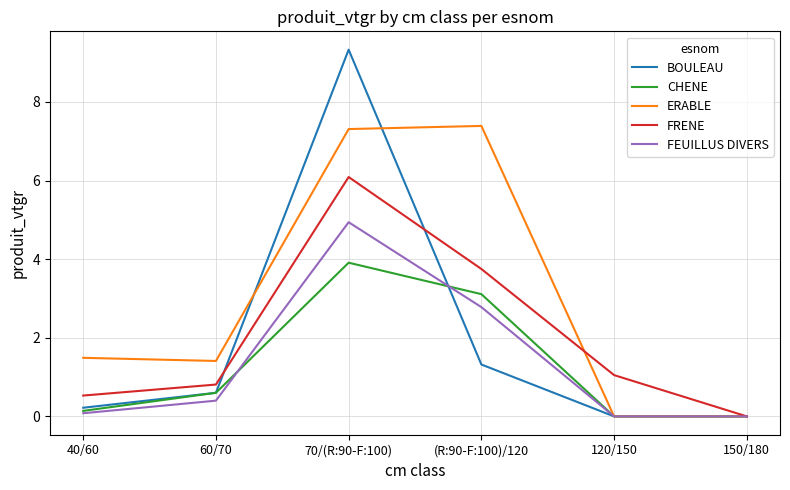

Reading right to left, what are all the values shown in this chart?

BOULEAU: 0.0	0.0	1.3	9.3	0.6	0.2
CHENE: 0.0	0.0	3.1	3.9	0.6	0.1
ERABLE: 0.0	0.0	7.4	7.3	1.4	1.5
FRENE: 0.0	1.1	3.8	6.1	0.8	0.5
FEUILLUS DIVERS: 0.0	0.0	2.8	4.9	0.4	0.1